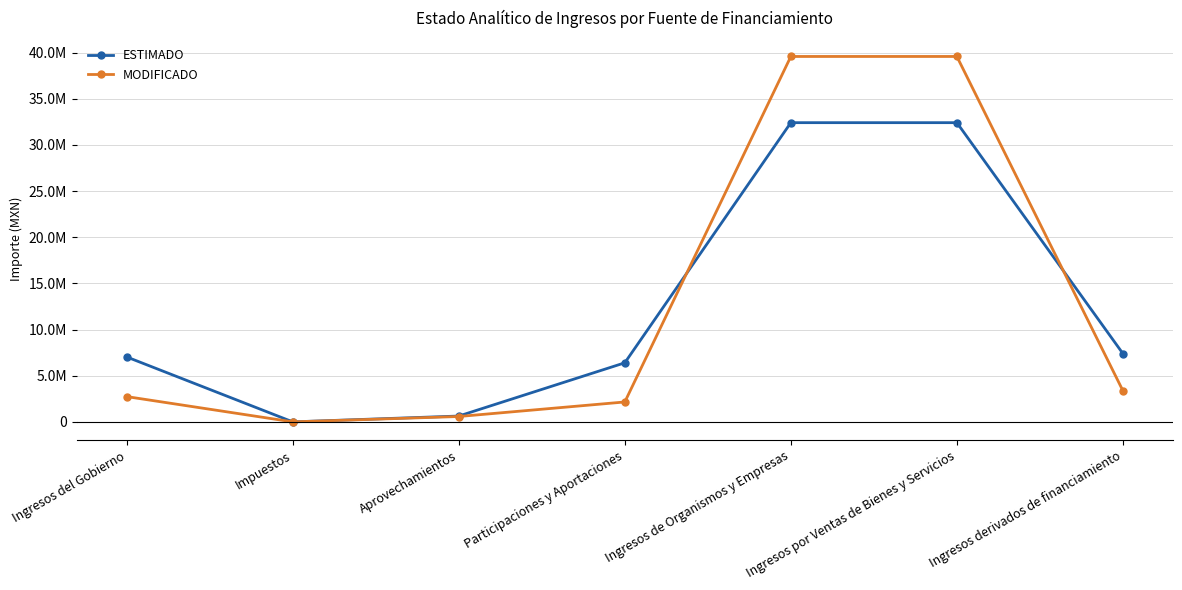

Does the chart display data point markers on the line(s)?

Yes